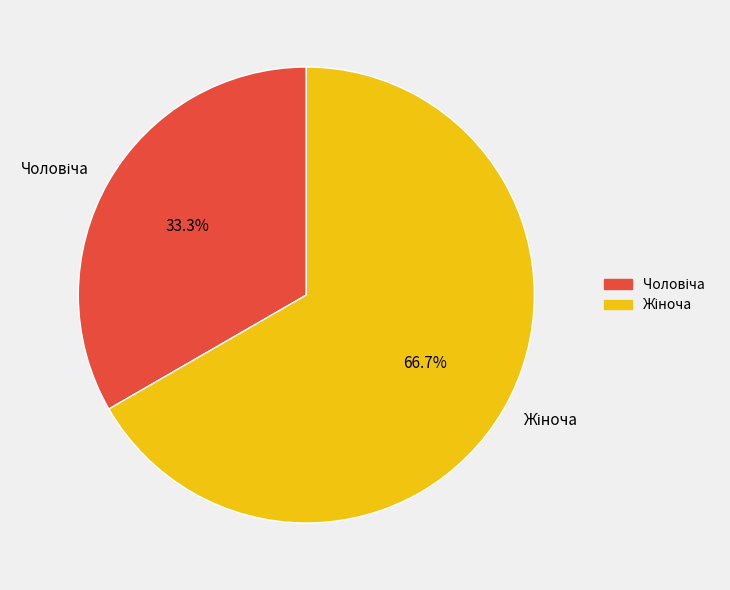

Is there a majority slice in this chart?

Yes